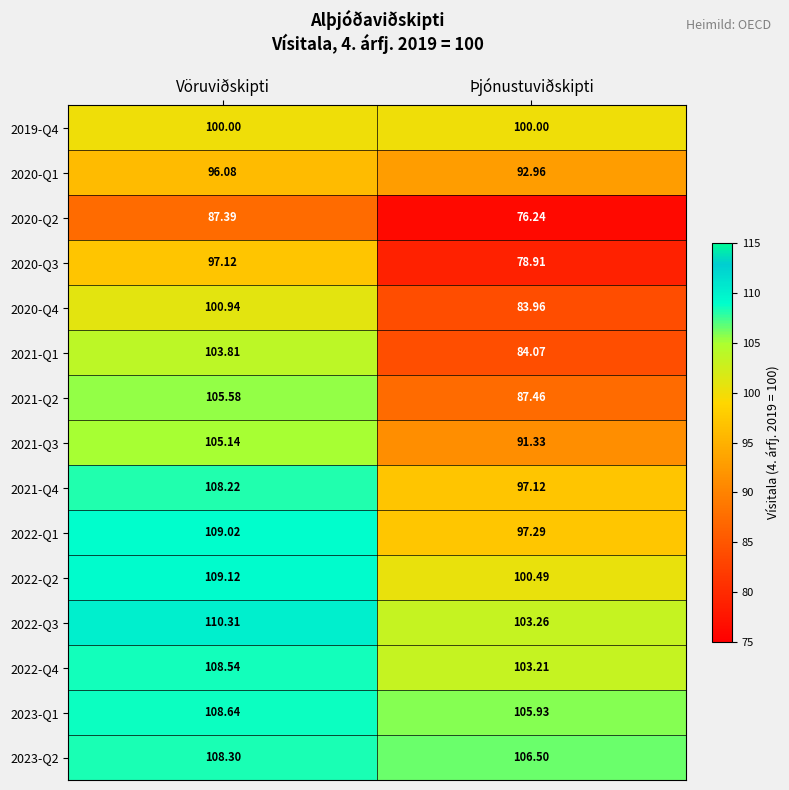

Which category has the highest value across all series?

Vöruviðskipti